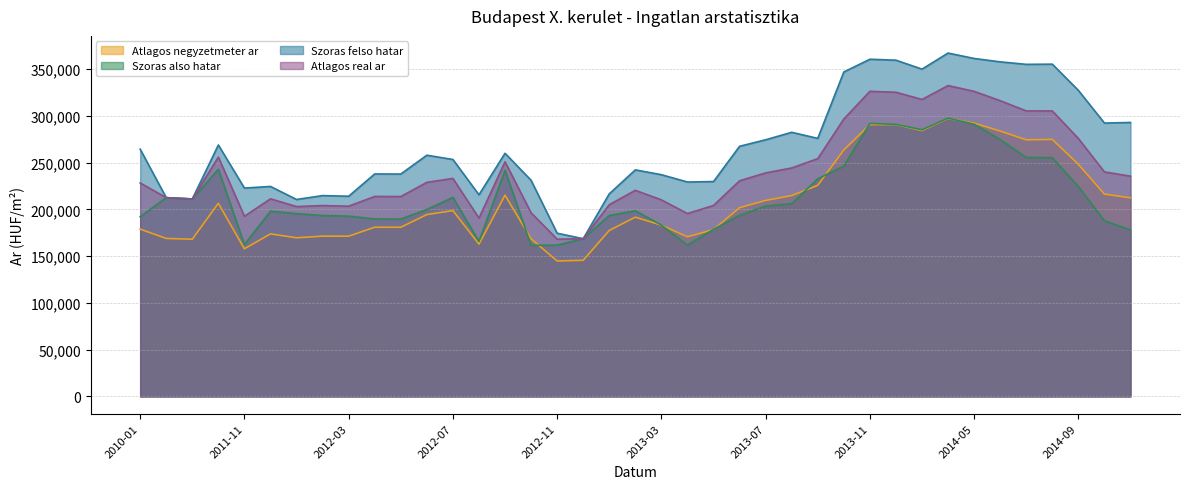

What is the smallest value displayed?

144852